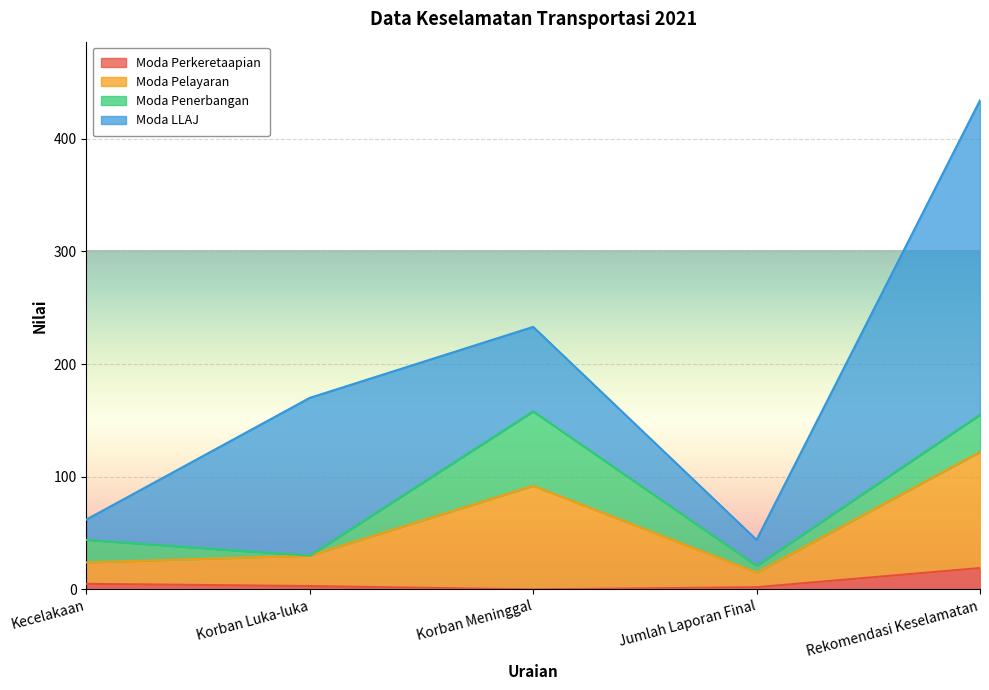

What is the value of the Moda Perkeretaapian point at the 4th from the left?

2